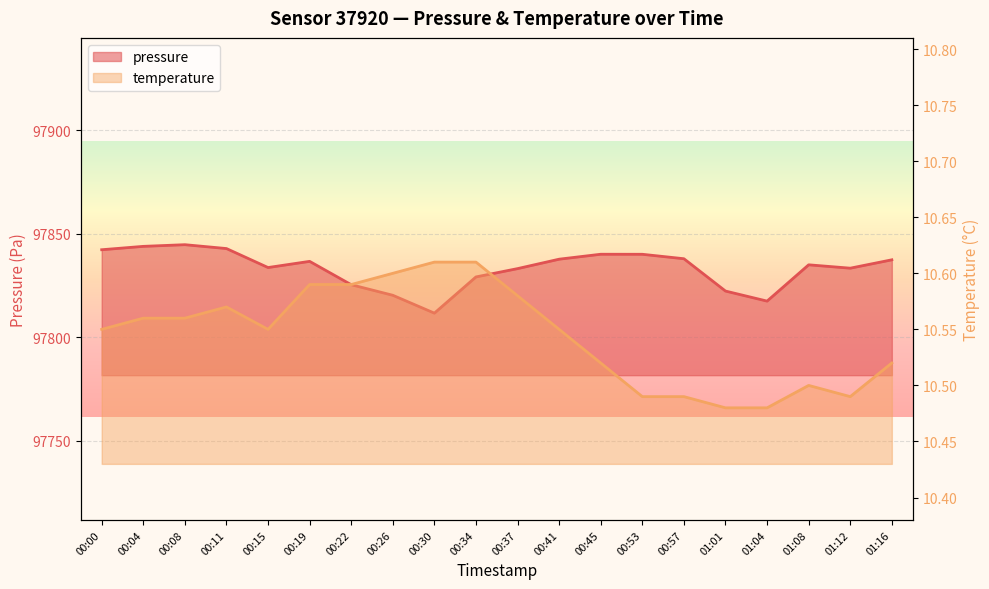

At 00:41, list the series in order from largest to smallest.

pressure, temperature